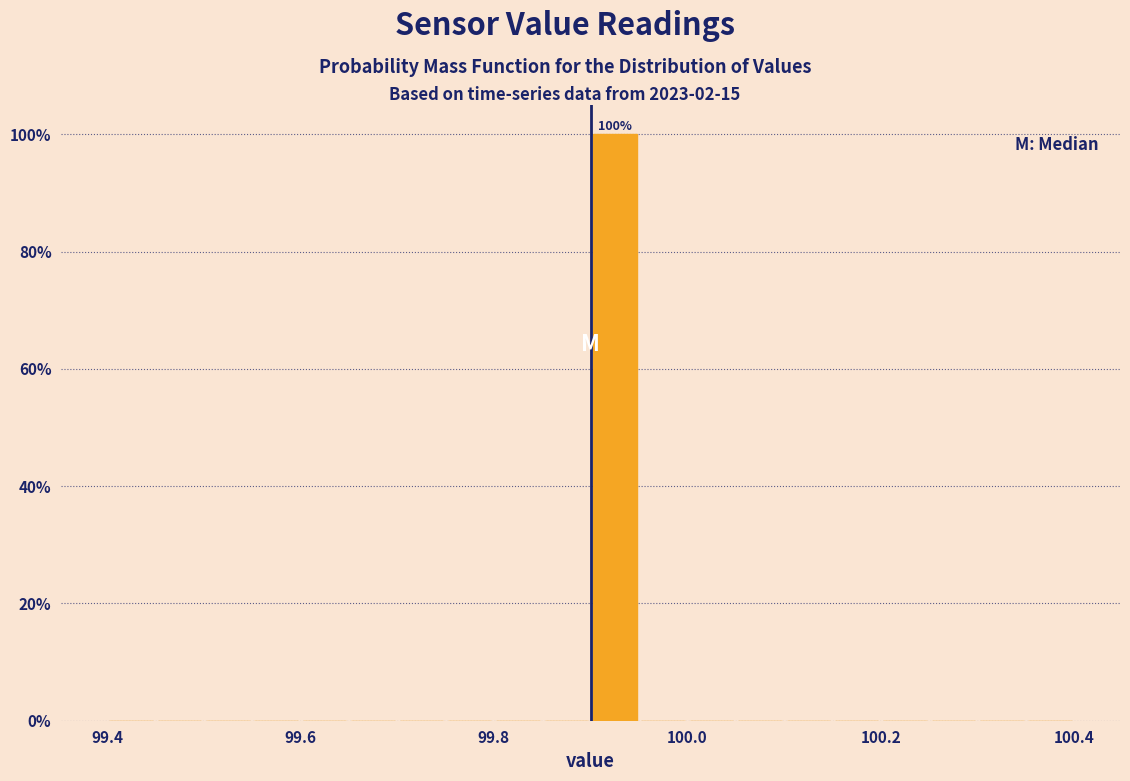

Around what value on the x-axis is the tallest bar? Give the approximate position of its centre, as read against the axis.

99.92